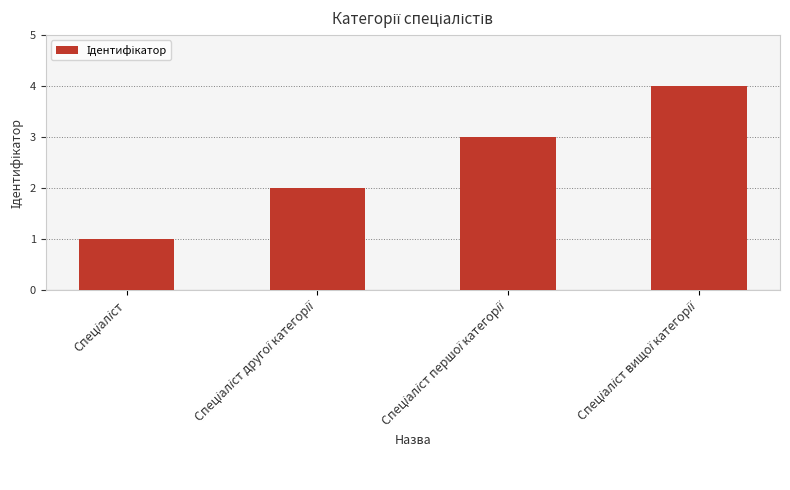

What is the difference between the maximum and minimum values?

3